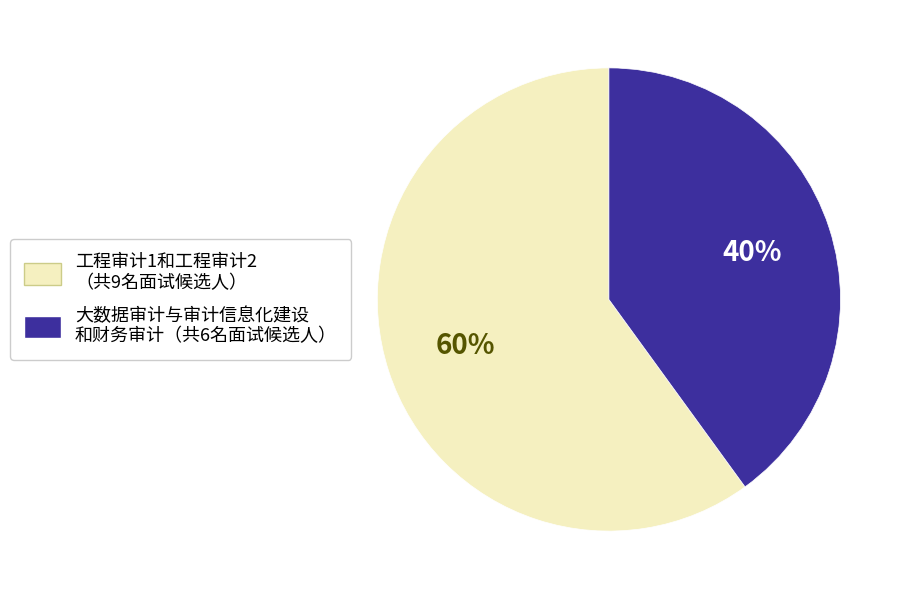

To the nearest percent, what is the average slice percentage?

50%